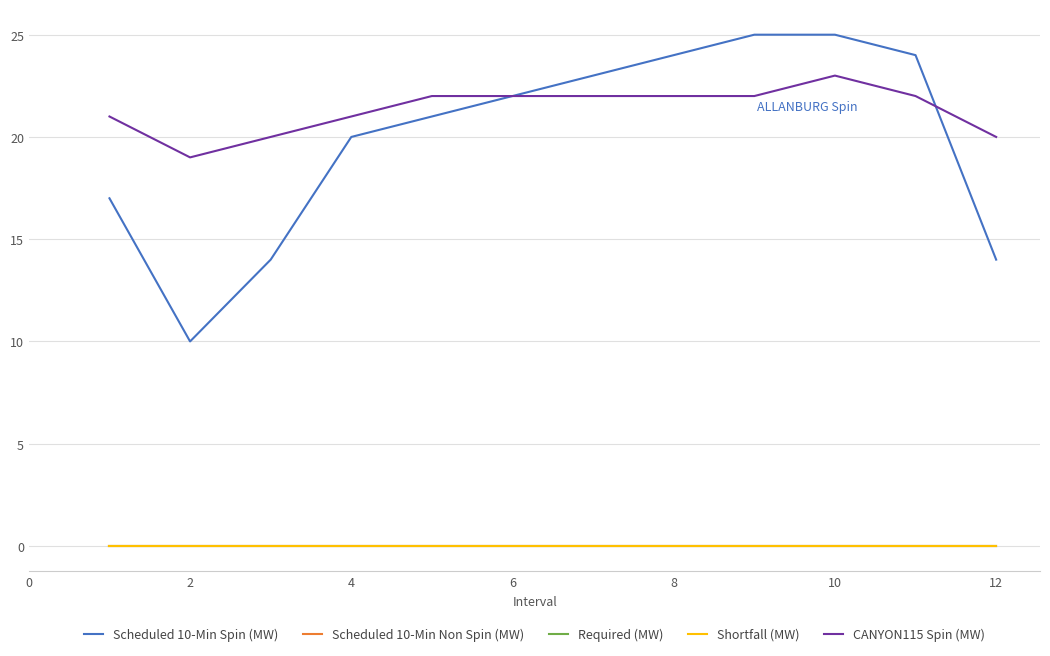

In CANYON115 Spin (MW), how many points are higher than both neighbors (excluding endpoints)?

1